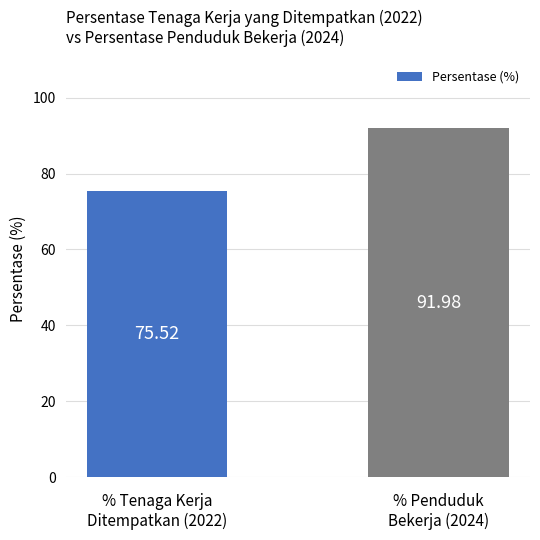

Rank the categories by value from highest to lowest.

% Penduduk
Bekerja (2024), % Tenaga Kerja
Ditempatkan (2022)